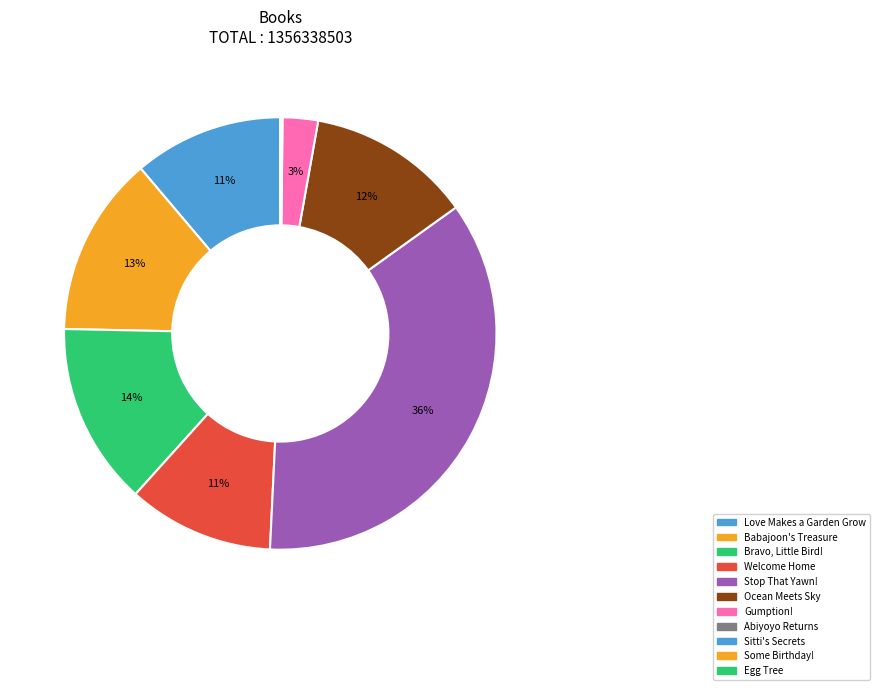

Between Welcome Home and Ocean Meets Sky, which is larger?

Ocean Meets Sky